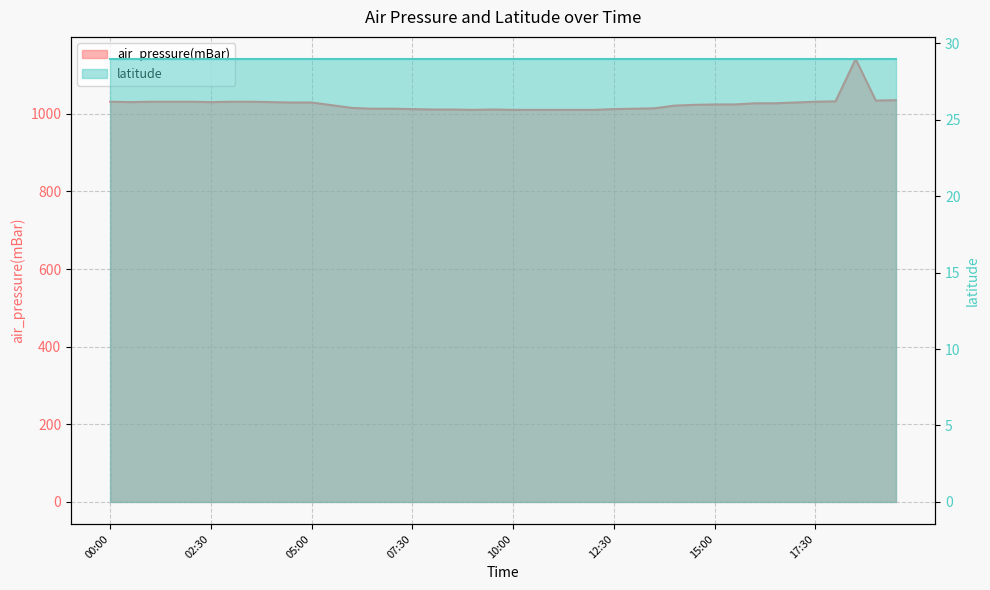

How many interior local peaks (higher than both neighbors) does the data have?

2